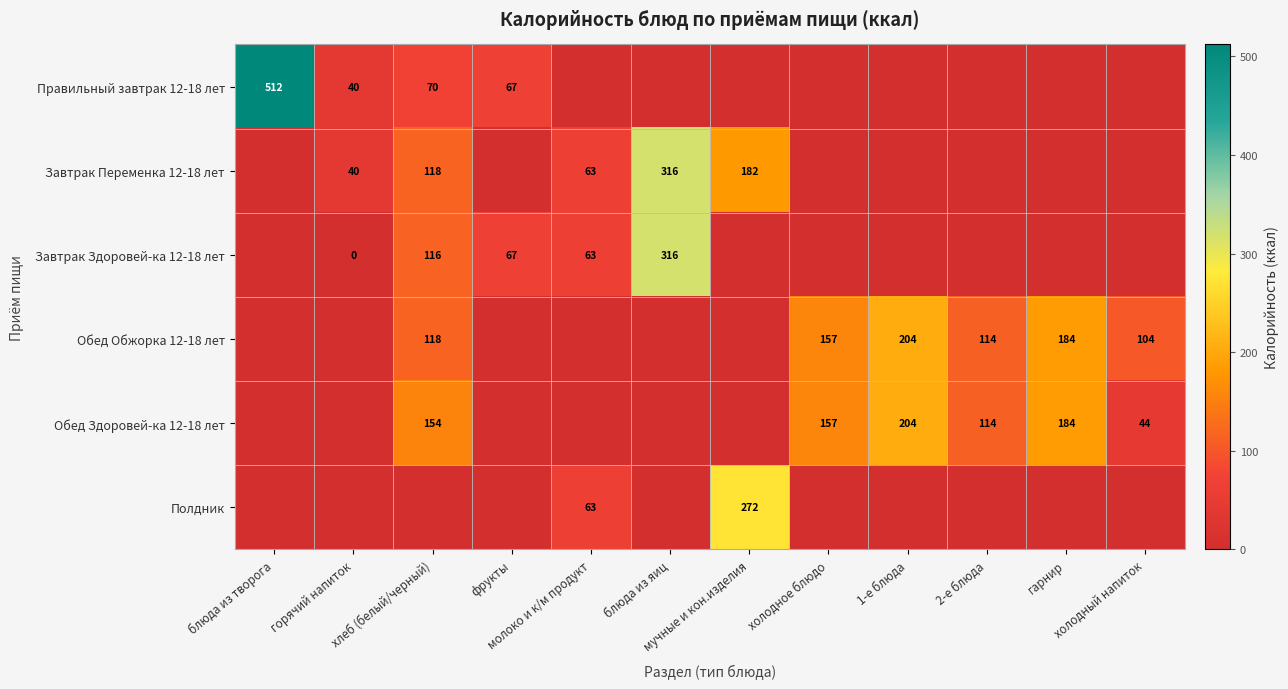

The Завтрак Переменка 12-18 лет series shows 117.5 at хлеб (белый/черный). True or false?

True